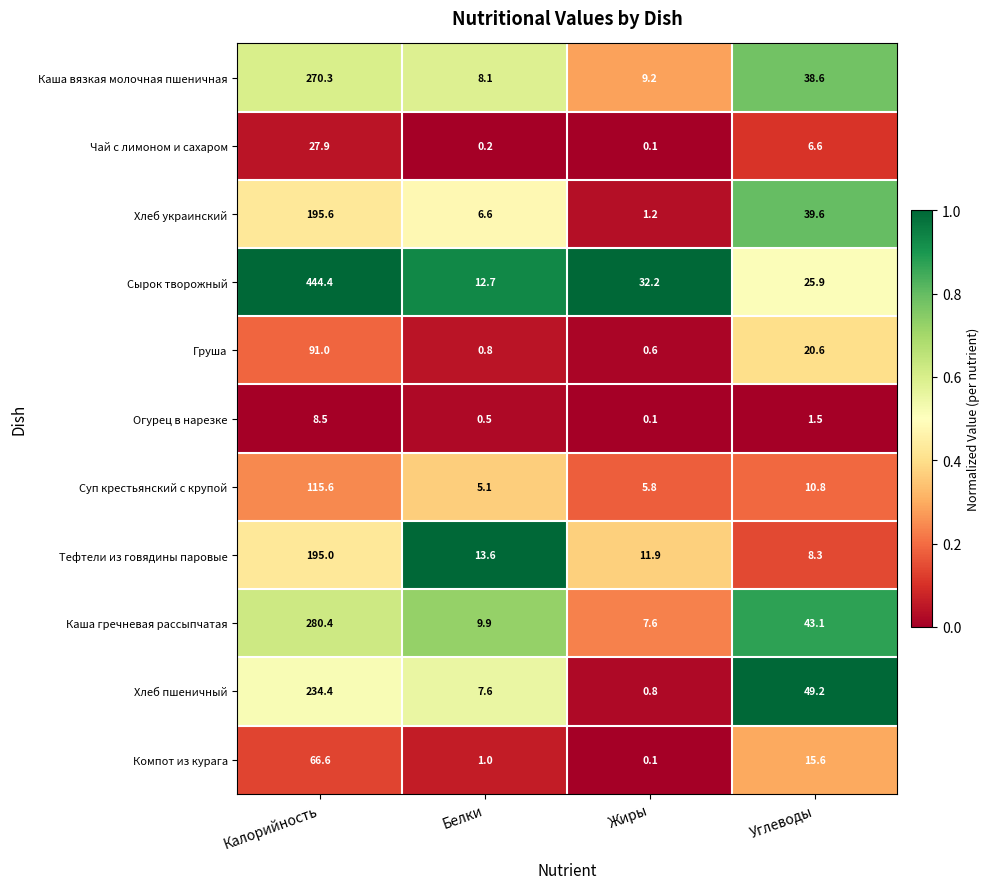

Which series has the largest range (max minus min)?

Сырок творожный